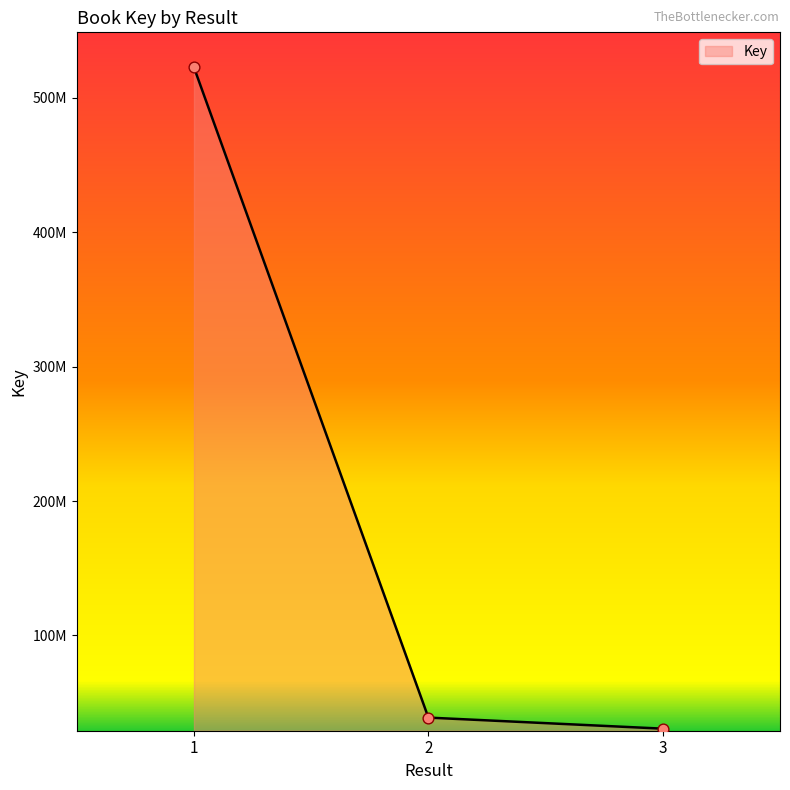

Approximately how many times larger is the value at 2 compared to 3?

1.3